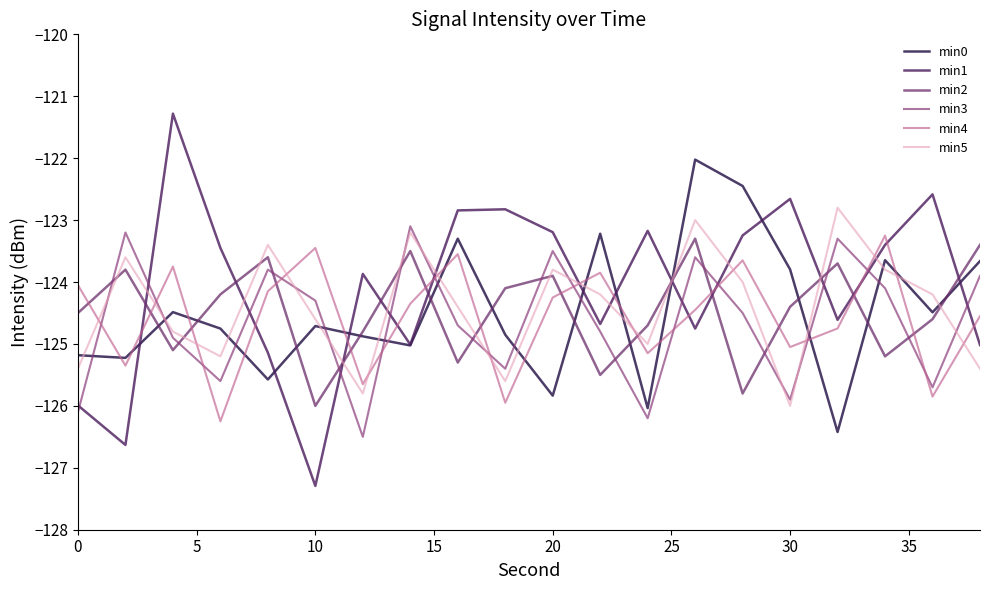

What are all the series names shown in the legend?

min0, min1, min2, min3, min4, min5